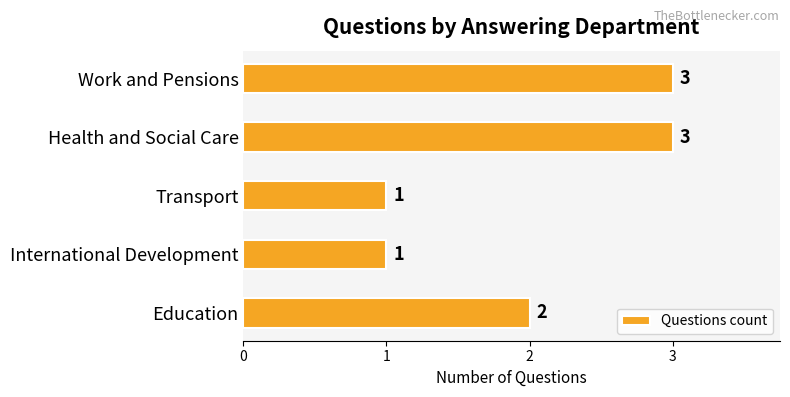

Is it true that the value at Transport is 1?

True